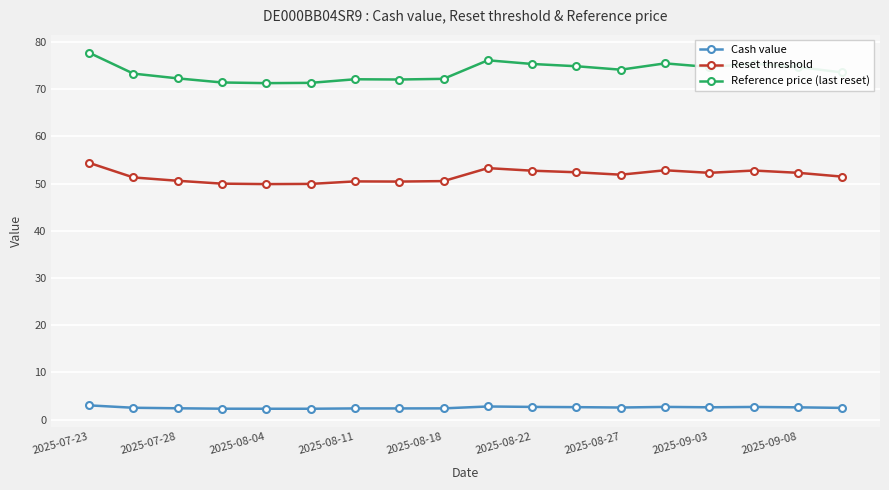

Does the chart have visible grid lines?

Yes